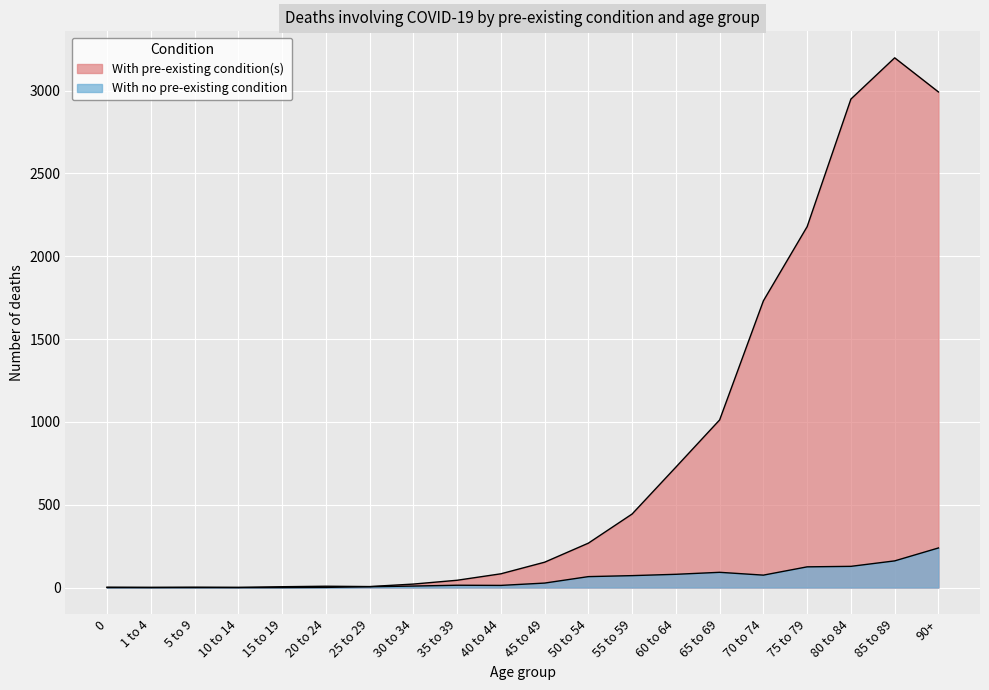

How many data points does each series have?

20